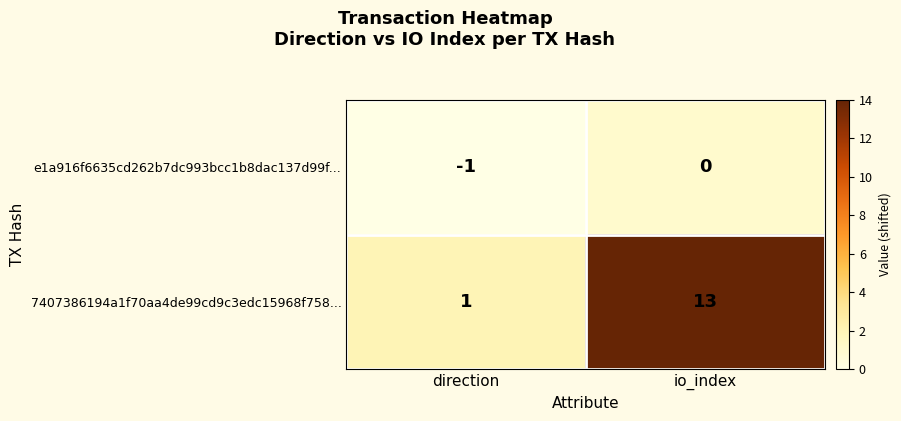

What is the difference between the highest and lowest values at direction?

2